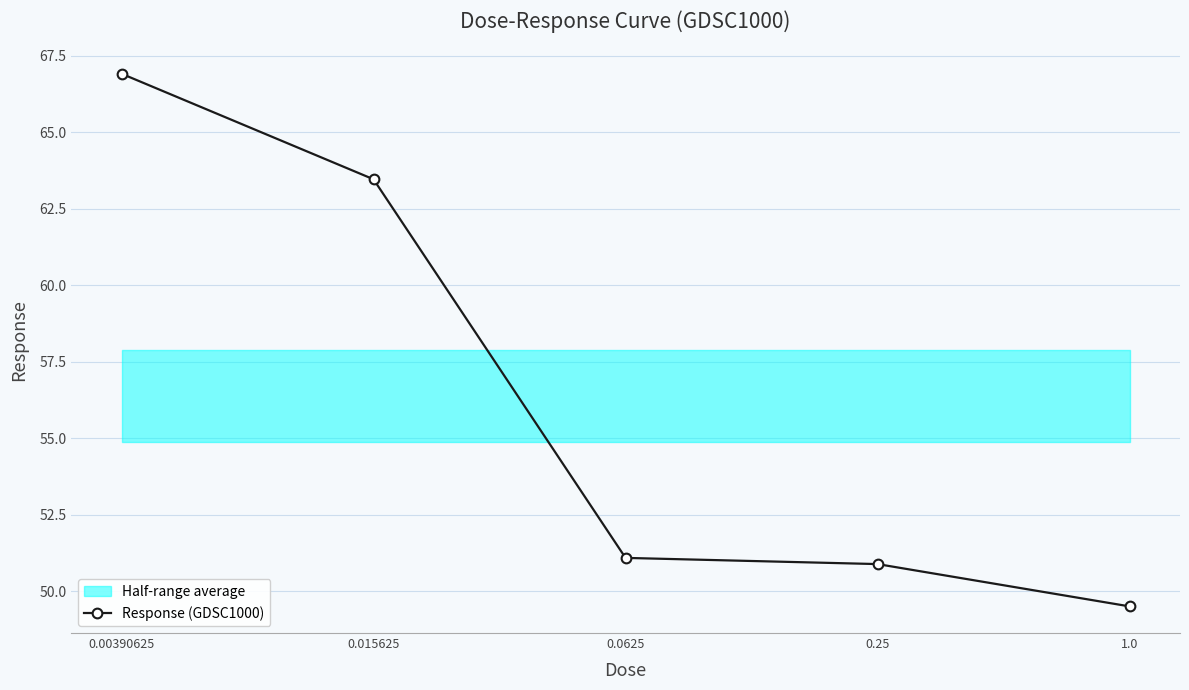

Reading left to right, list all the values displayed in this chart.

0.00390625=66.9	0.015625=63.5	0.0625=51.1	0.25=50.9	1.0=49.5